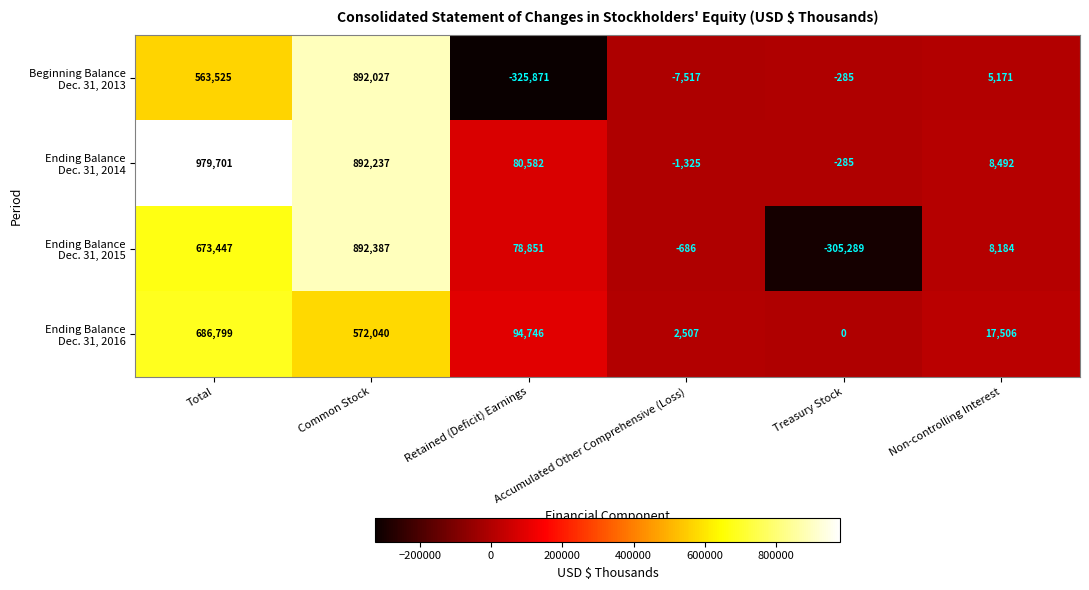

Which label corresponds to the largest value in the chart?

Total